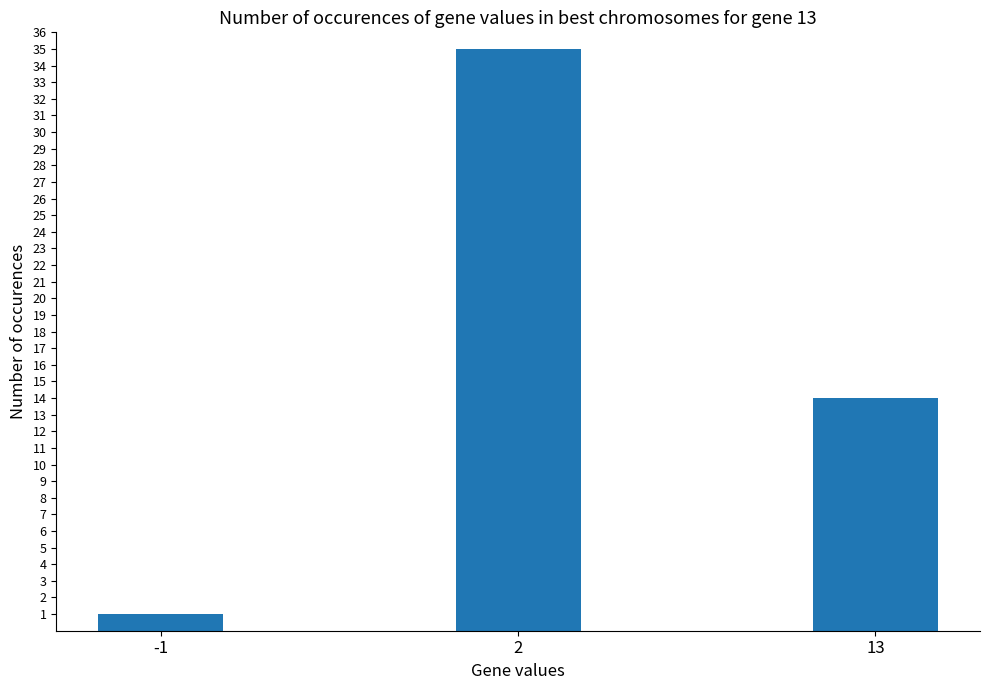

Between 2 and -1, which is larger?

2